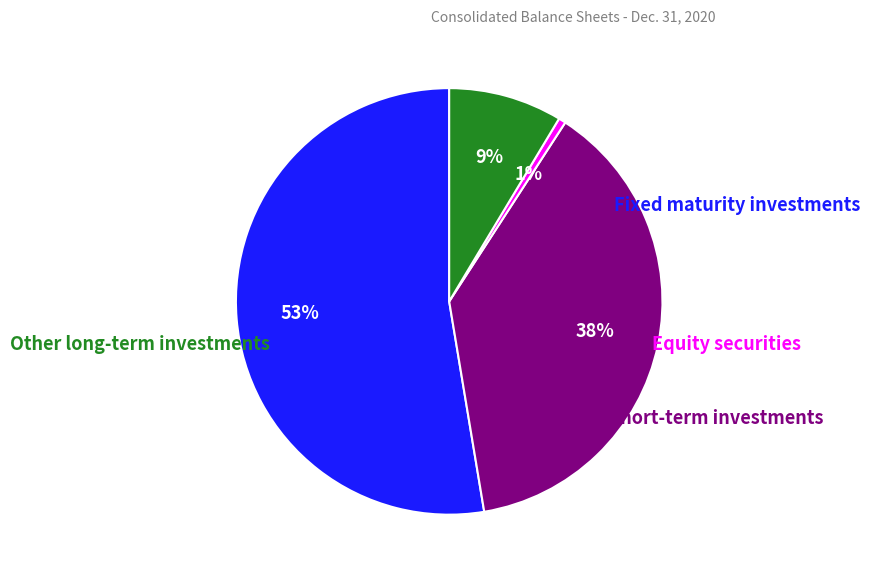

How many segments does this pie chart have?

4